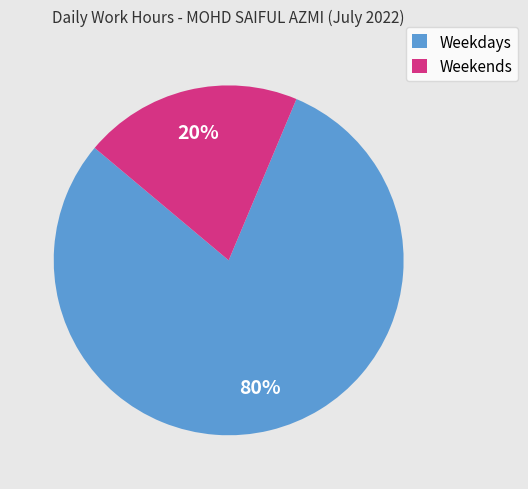

To the nearest percent, what percentage of the pie is Weekends?

20%